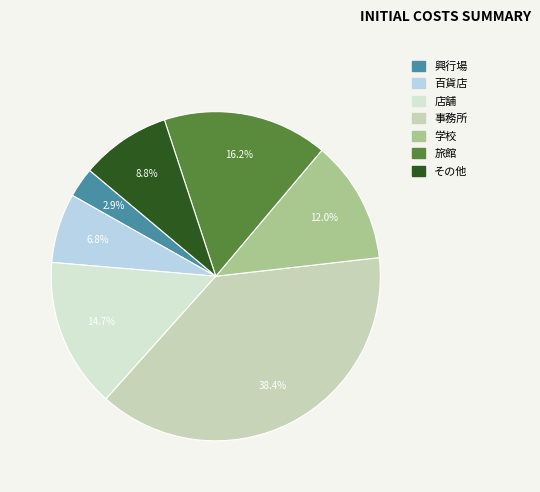

What is the smallest slice in the pie chart?

興行場